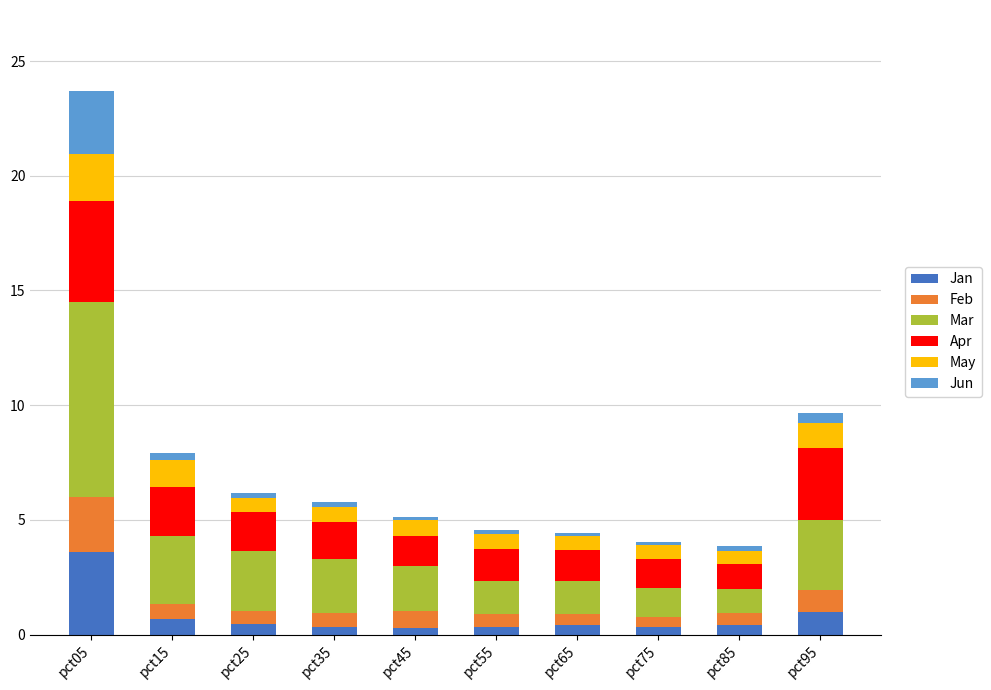

Count the number of data series in this chart.

6